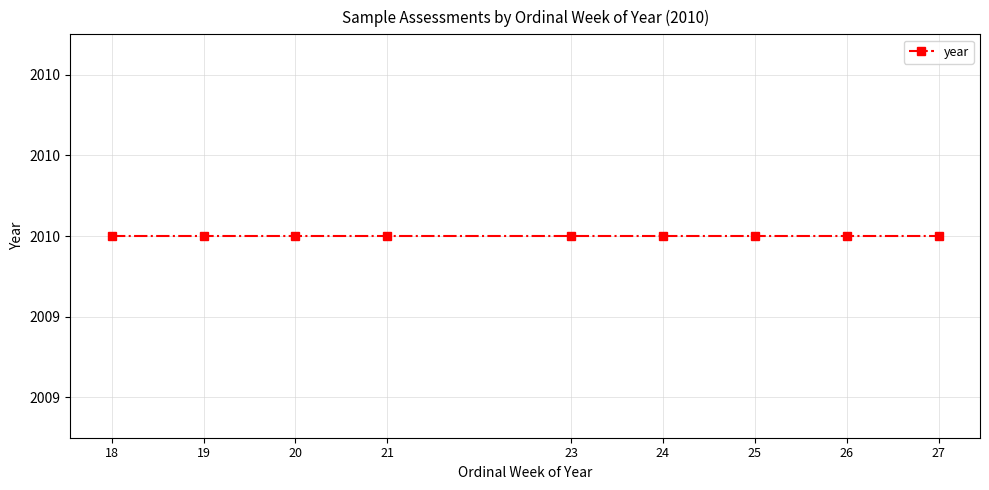

Which series has the largest total across all categories?

year